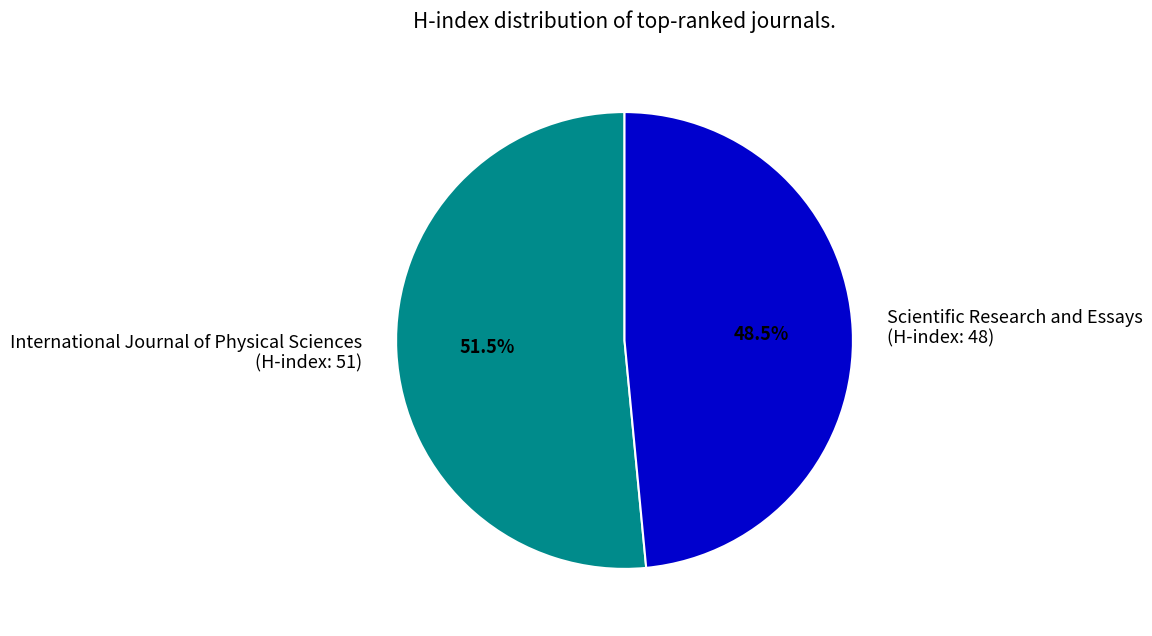

Does International Journal of Physical Sciences (H-index: 51) account for over 50% of the chart?

Yes